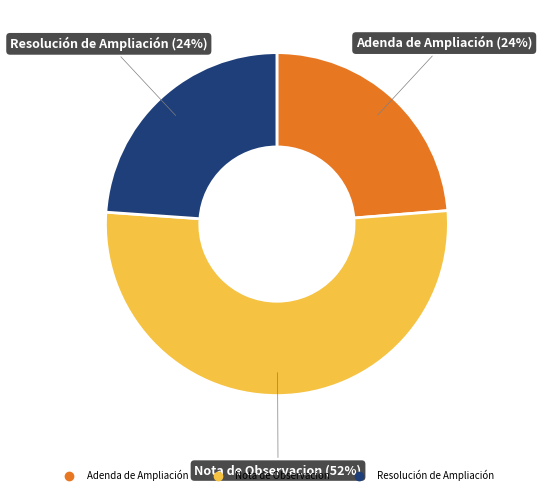

To the nearest percent, what is the difference between the Nota de Observacion and Resolución de Ampliación slice percentages?

28%